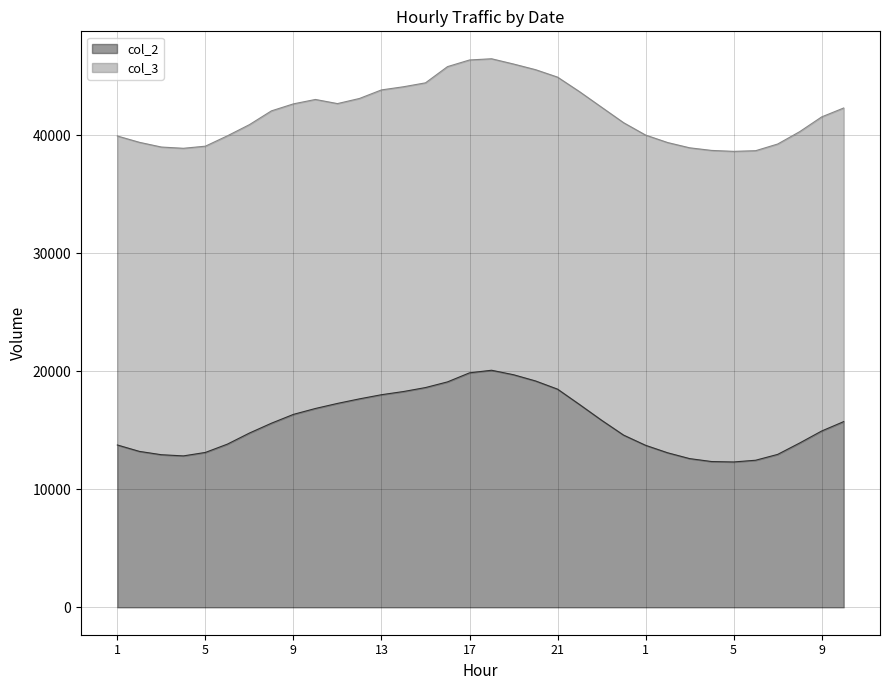

What is the difference between the second highest and minimum values?

7551